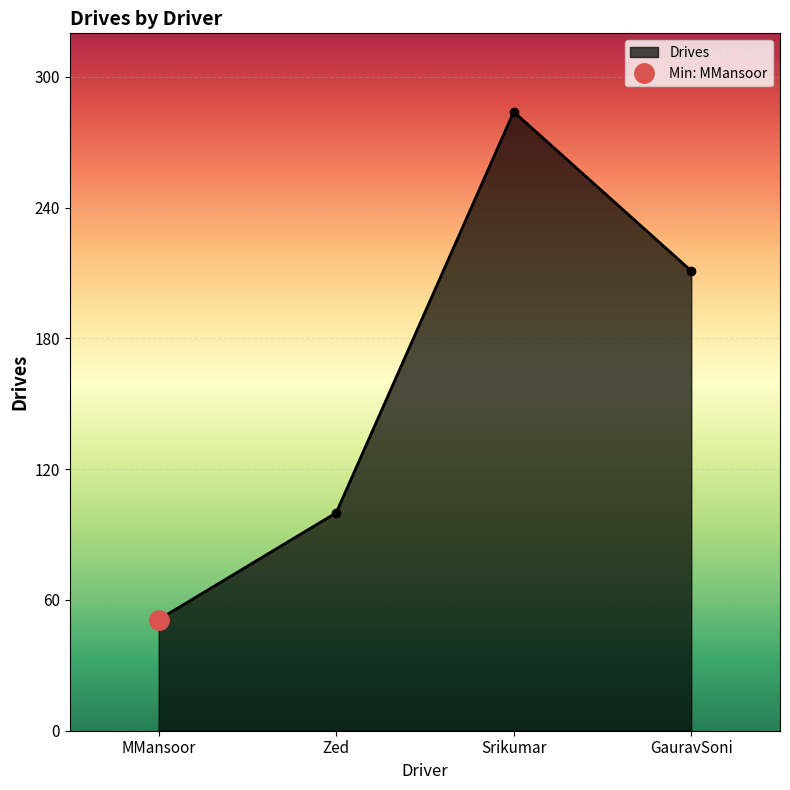

What is the ratio of the value at Zed to the value at Srikumar?

0.4